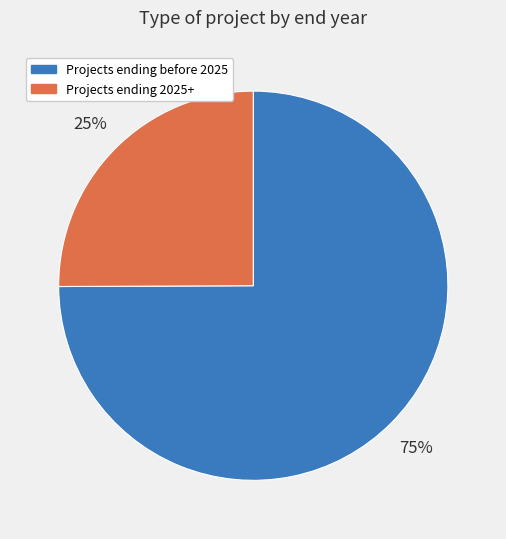

How many segments does this pie chart have?

2